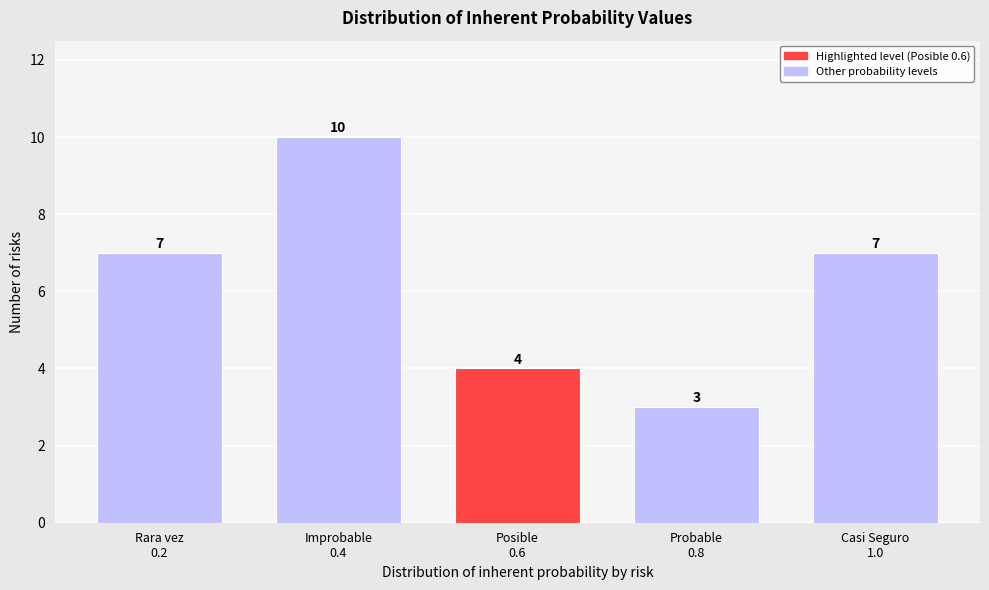

Reading right to left, extract all data points from this chart.

7	3	4	10	7